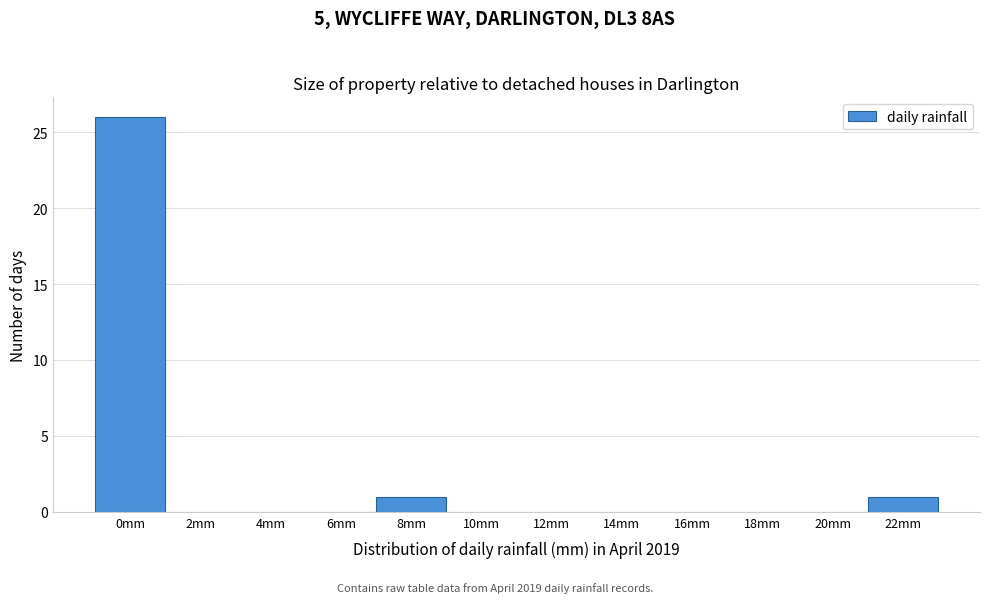

Reading right to left, what are all the values shown in this chart?

22mm=1	20mm=0	18mm=0	16mm=0	14mm=0	12mm=0	10mm=0	8mm=1	6mm=0	4mm=0	2mm=0	0mm=26